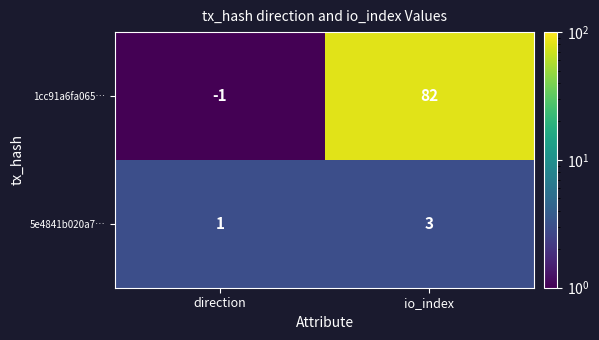

True or false: 1cc91a6fa065… has a value of -1 at direction.

True